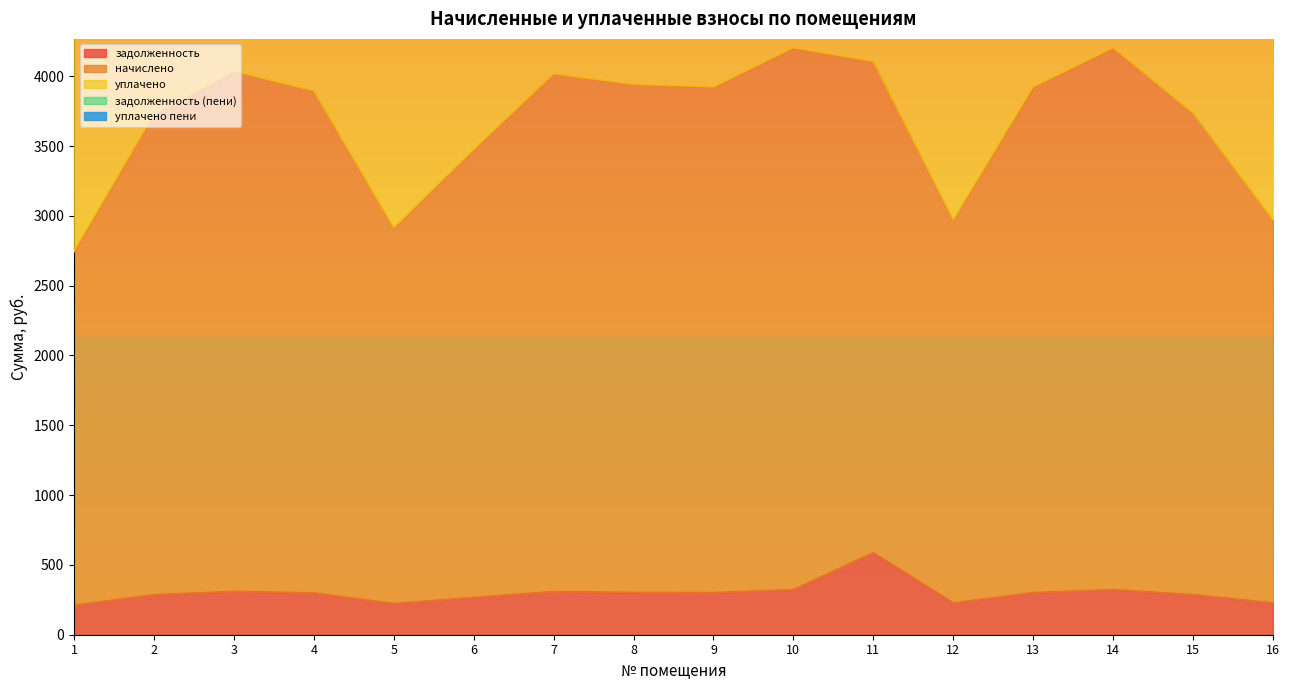

What is the average value of the уплачено series?

7328.9